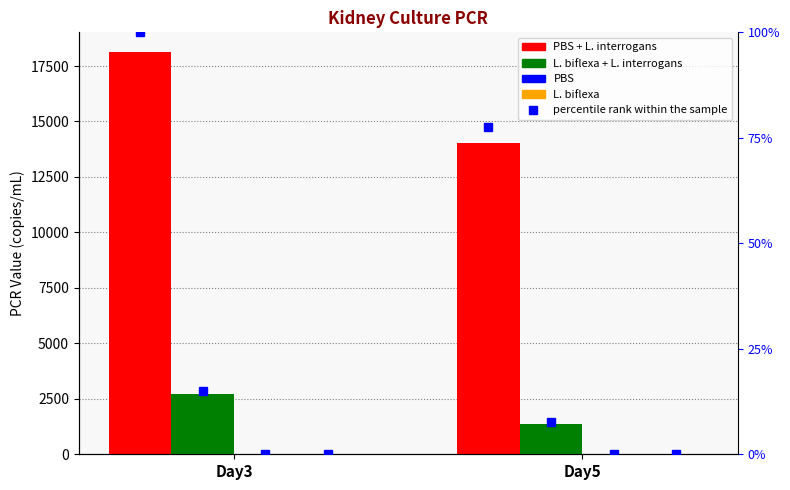

What is the sum of all PBS + L. interrogans values?

32151.4